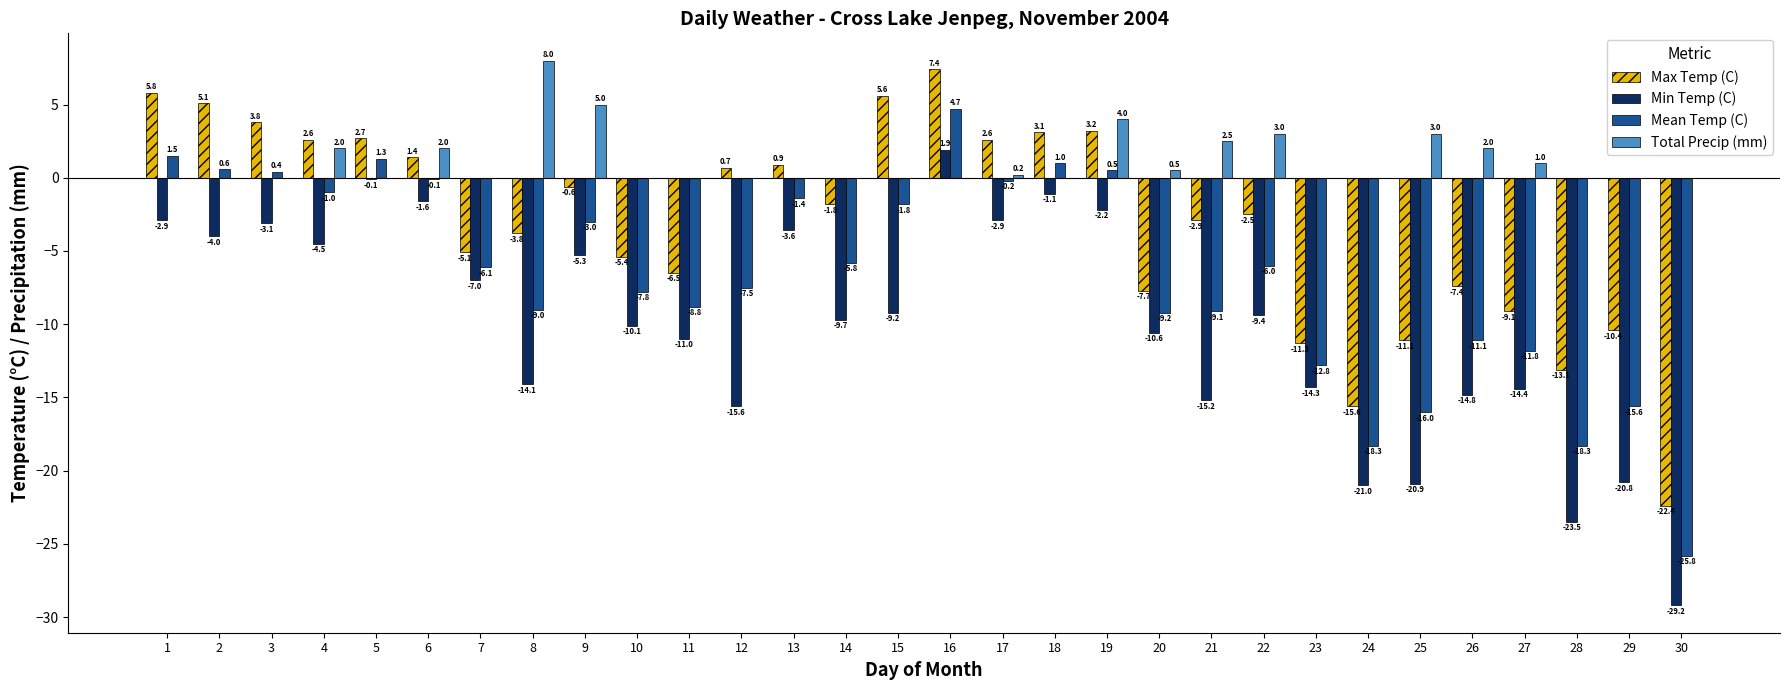

What value does the Max Temp (C) series have at 19?

3.2